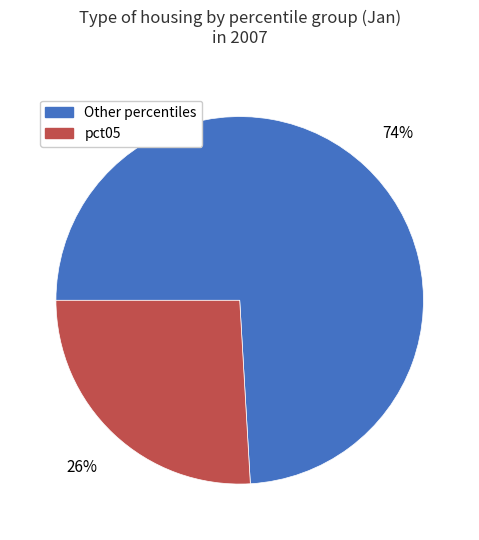

Combined, do Other percentiles and pct05 account for over 50%?

Yes